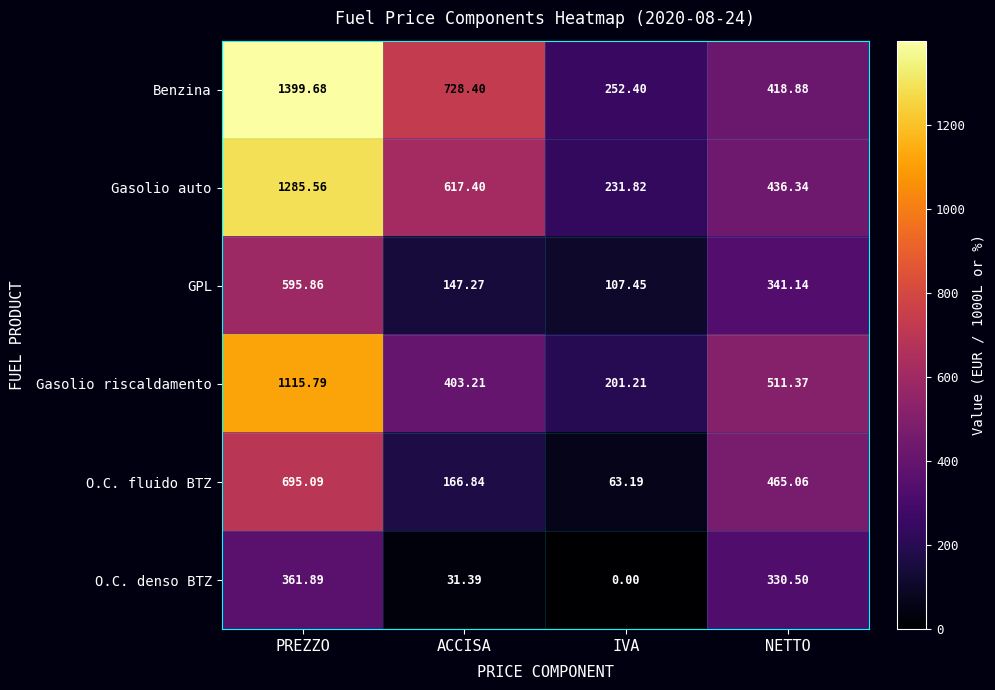

What is the difference between the highest and lowest values at IVA?

252.4